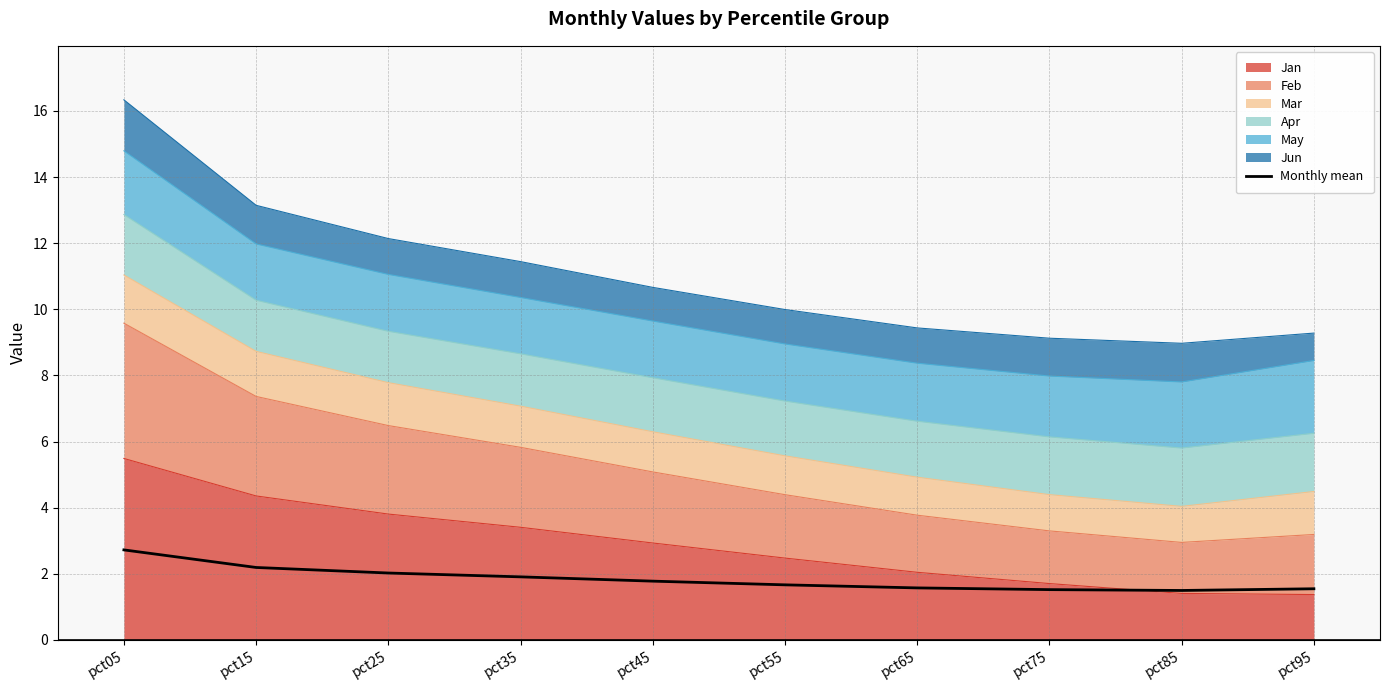

What is the minimum value shown in the chart?

1.5